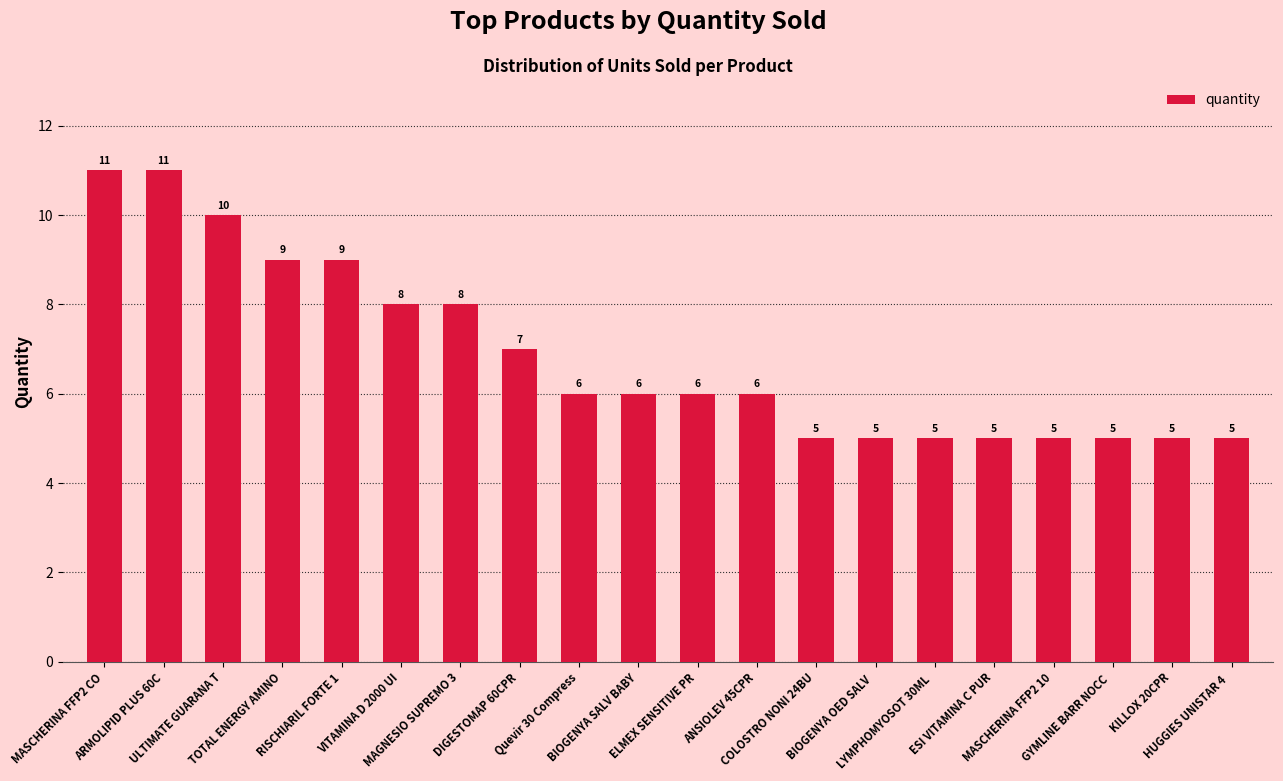

Is it true that the value at MASCHERINA FFP2 10 is 5?

True